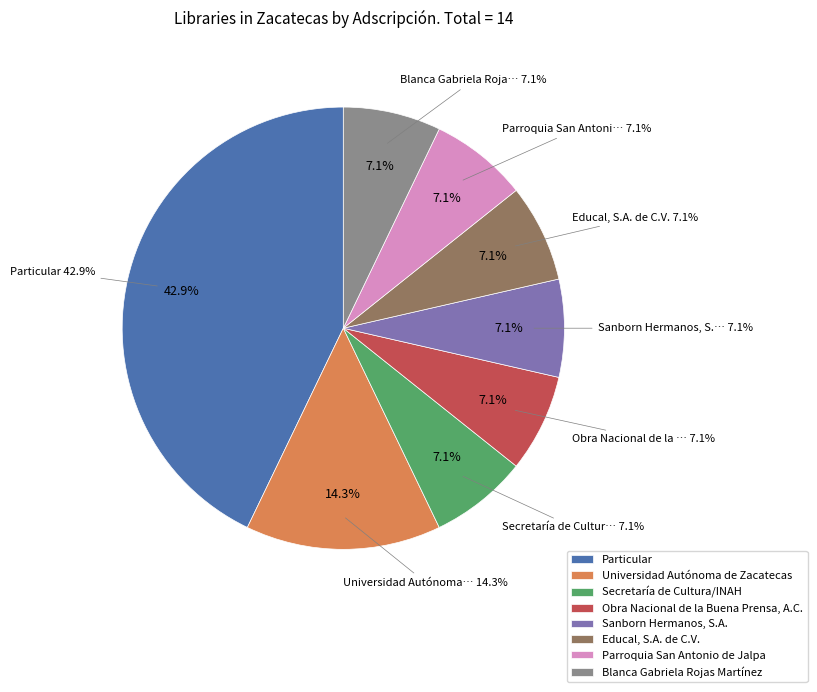

How many slices are in this pie chart?

8